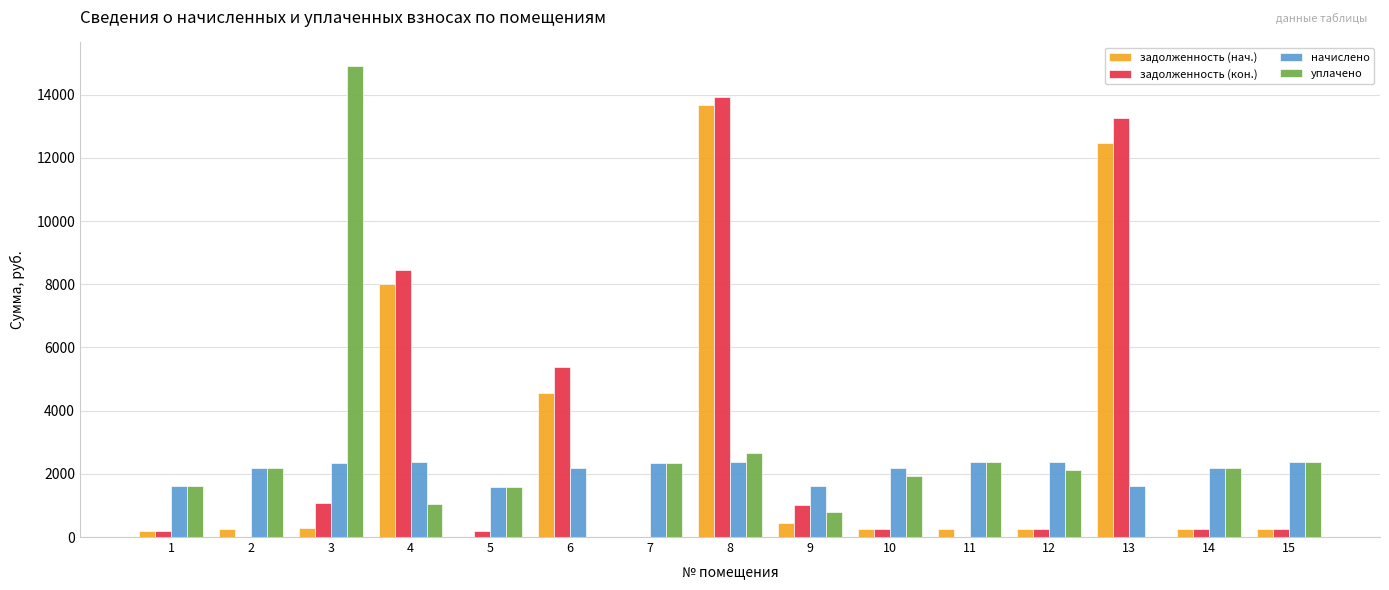

How many values in the уплачено series exceed 2115?

8